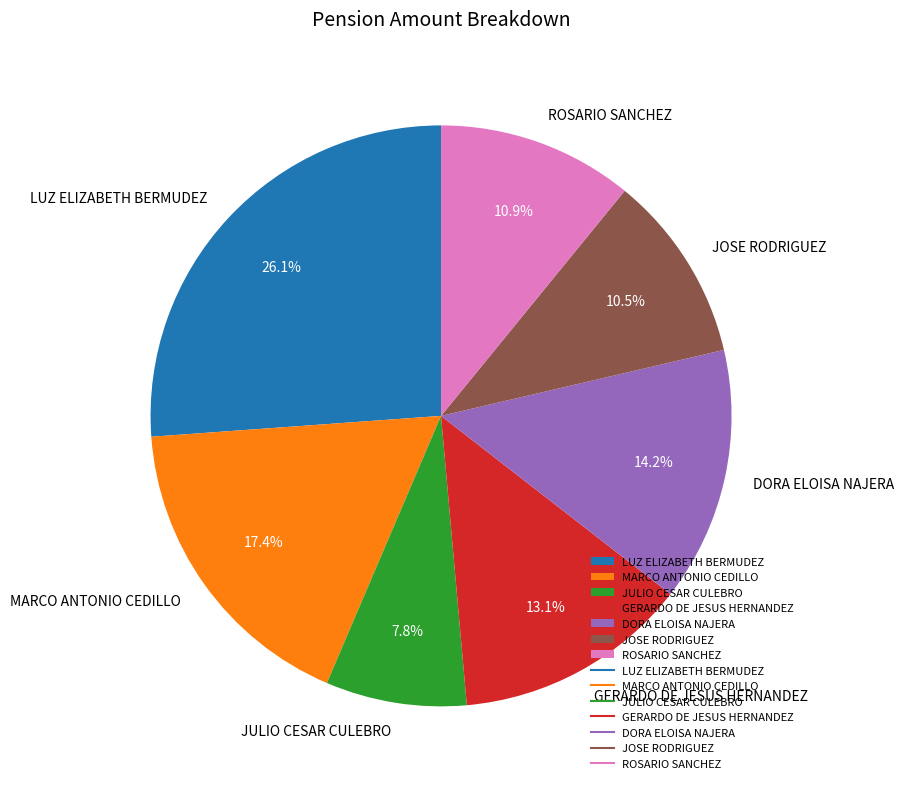

Approximately how many times larger is the value at JOSE RODRIGUEZ compared to JULIO CESAR CULEBRO?

1.3